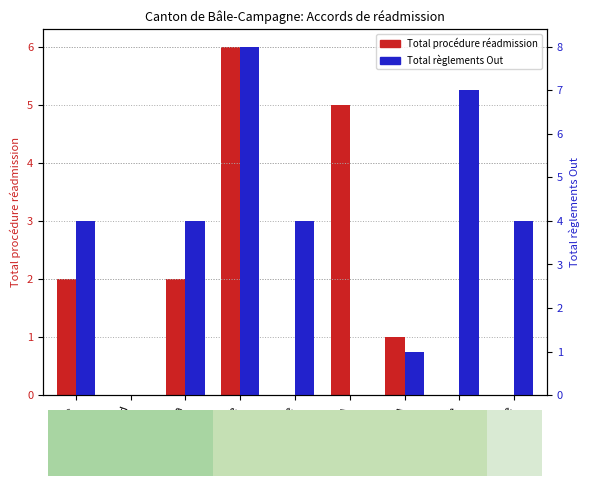

What is the total value across all series at Iran?

2